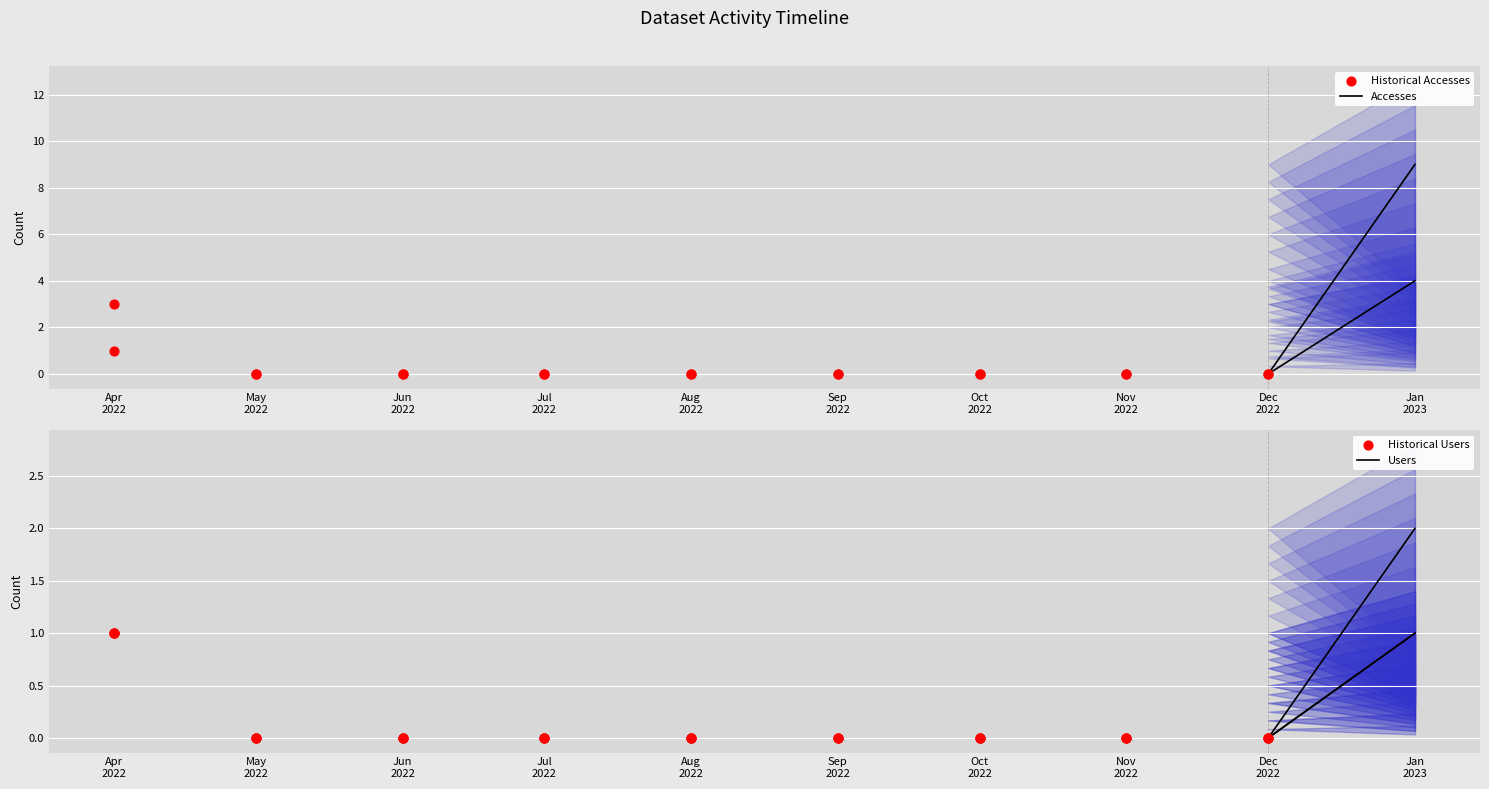

At which category is the sum across all series the highest?

2023-01-01